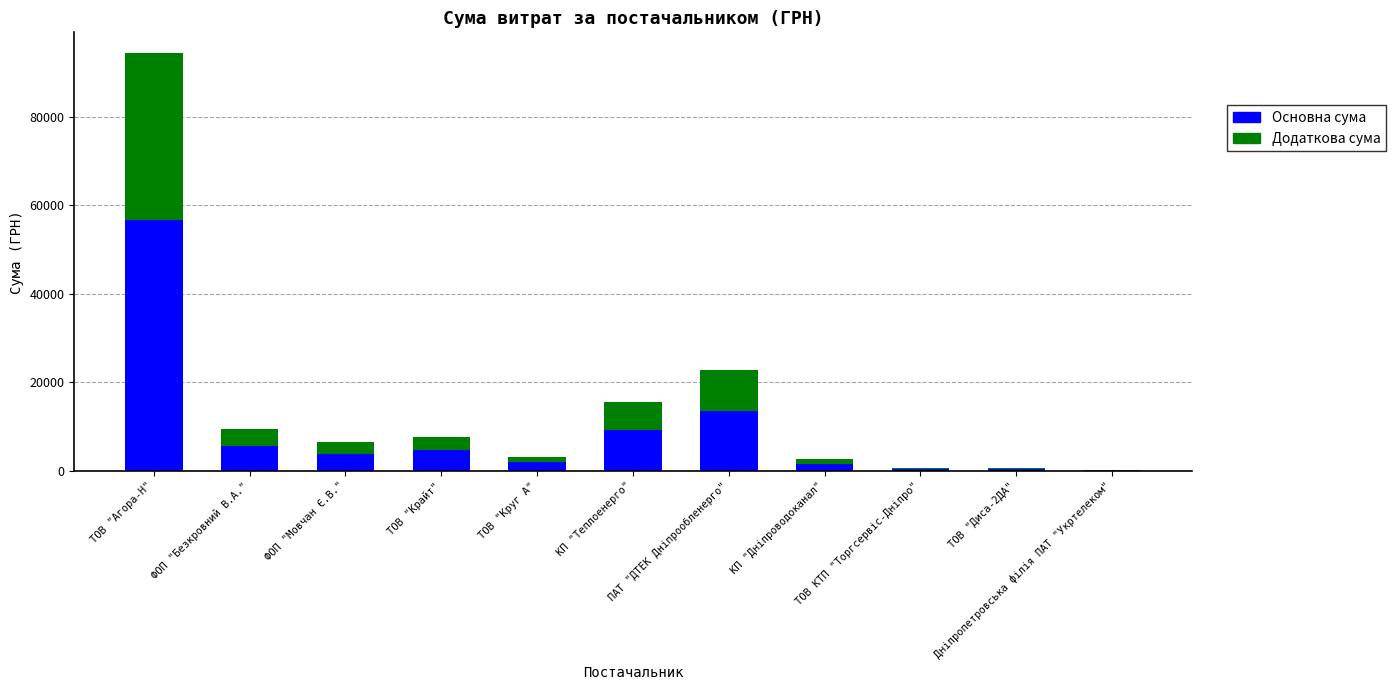

What is the sum of all Основна сума values?

98386.0